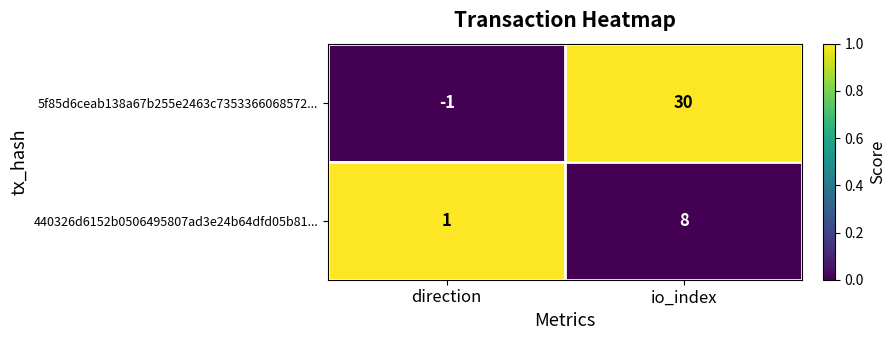

What is the spread (max minus min) of values at io_index?

22